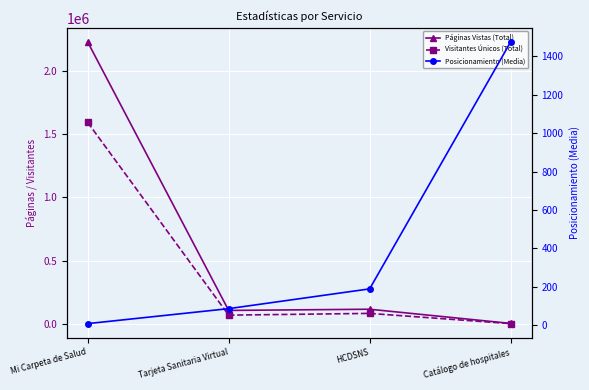

Which has a higher value, HCDSNS or Mi Carpeta de Salud?

Mi Carpeta de Salud